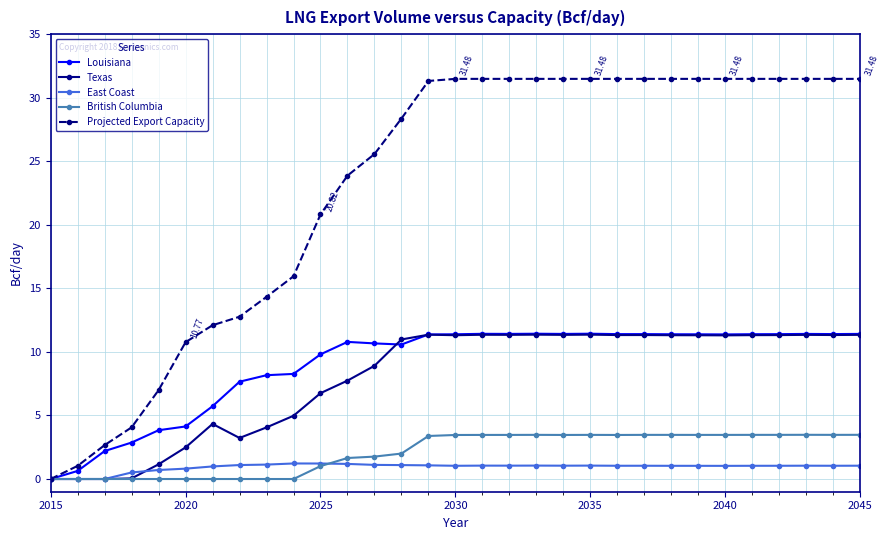

Which series has the largest total across all categories?

Projected Export Capacity